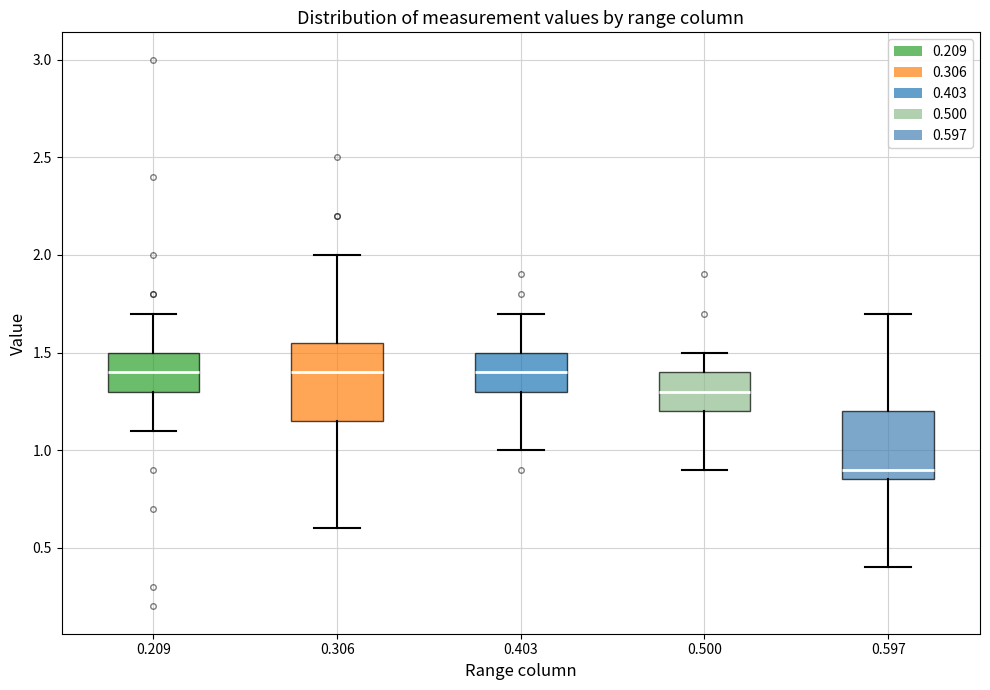

Reading left to right, read every box against the y-axis: the position of its median line, the range the box covers, and the ends of its whiskers. The values are not printed on the chart, so give them approximately, as read against the axis.

0.209: median 1.40, box 1.30 to 1.50, whiskers 1.10 to 1.70
0.306: median 1.40, box 1.15 to 1.55, whiskers 0.60 to 2.00
0.403: median 1.40, box 1.30 to 1.50, whiskers 1.00 to 1.70
0.500: median 1.30, box 1.20 to 1.40, whiskers 0.90 to 1.50
0.597: median 0.90, box 0.85 to 1.20, whiskers 0.40 to 1.70